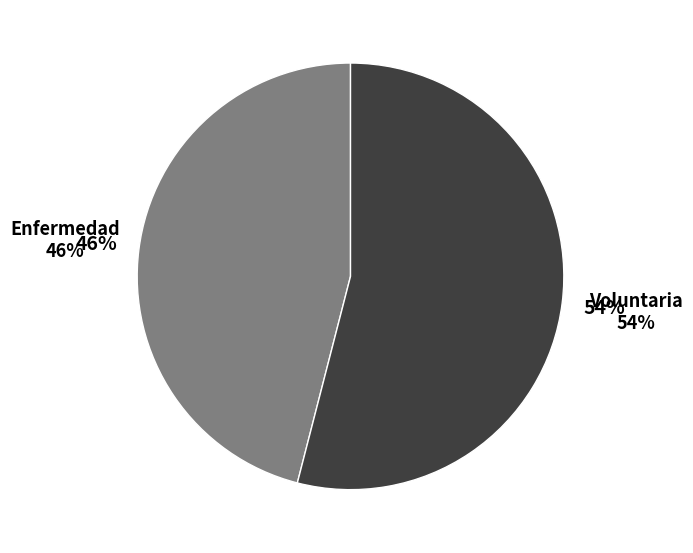

Is it true that LUIS CASAS is 22% of the pie?

False